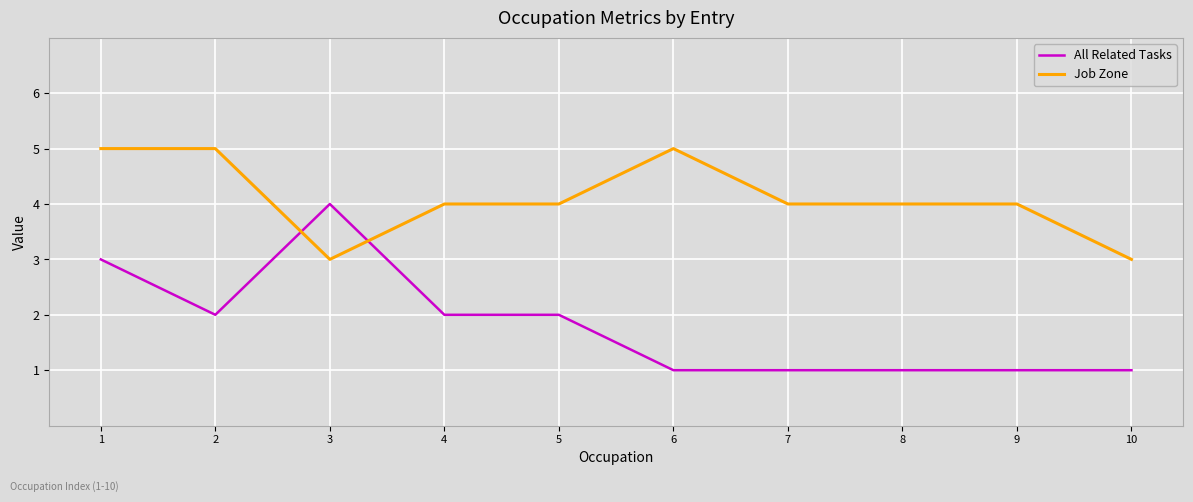

At which category does All Related Tasks reach its first local valley?

2